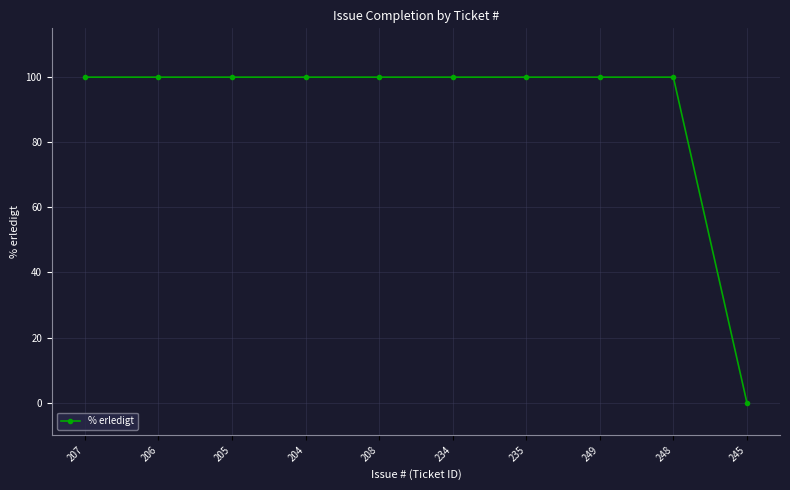

True or false: the data shows 100 at 204.

True